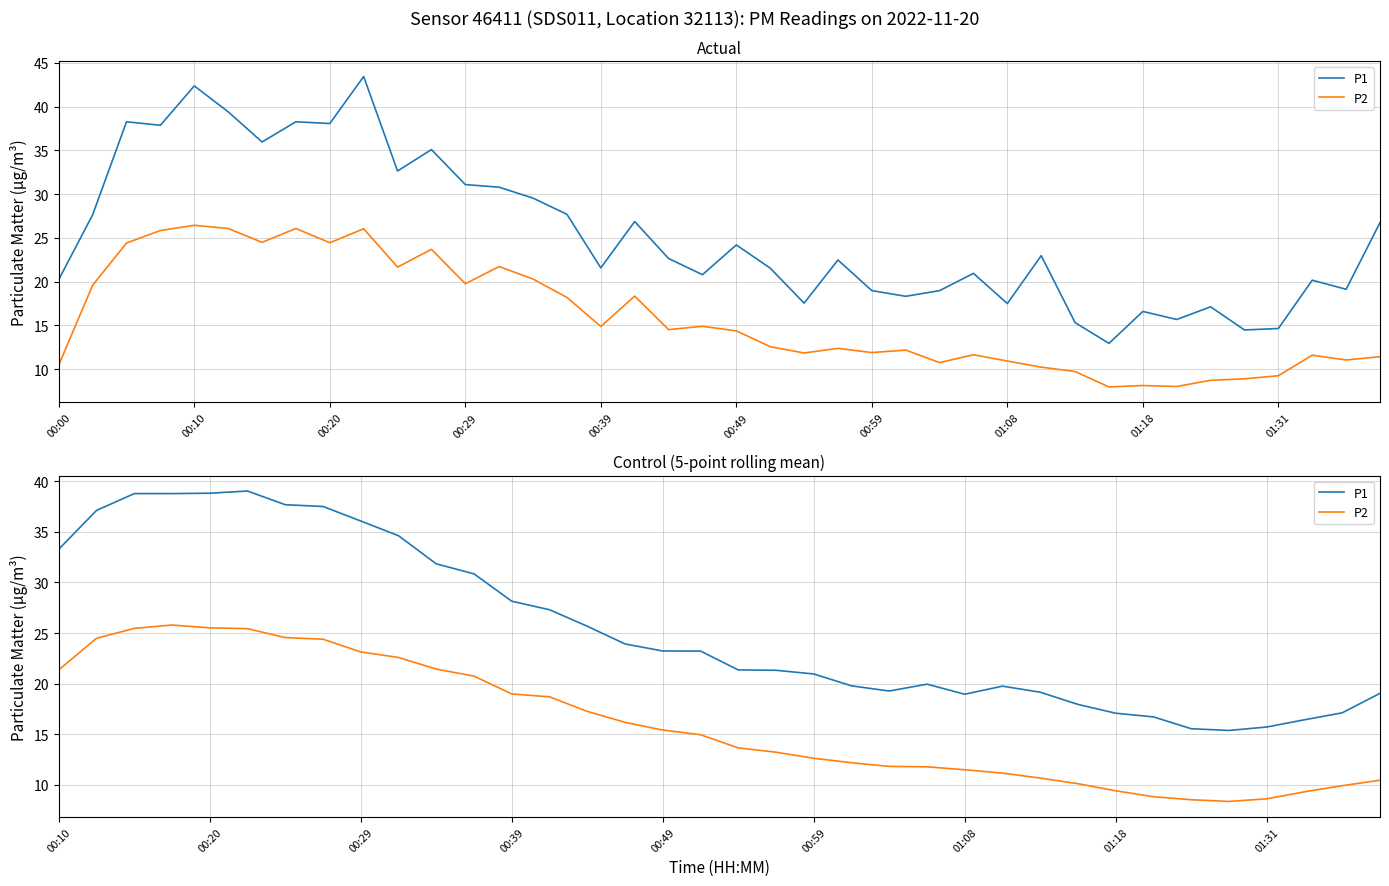

What is the difference between the P2 values at 20 and 10?

8.8